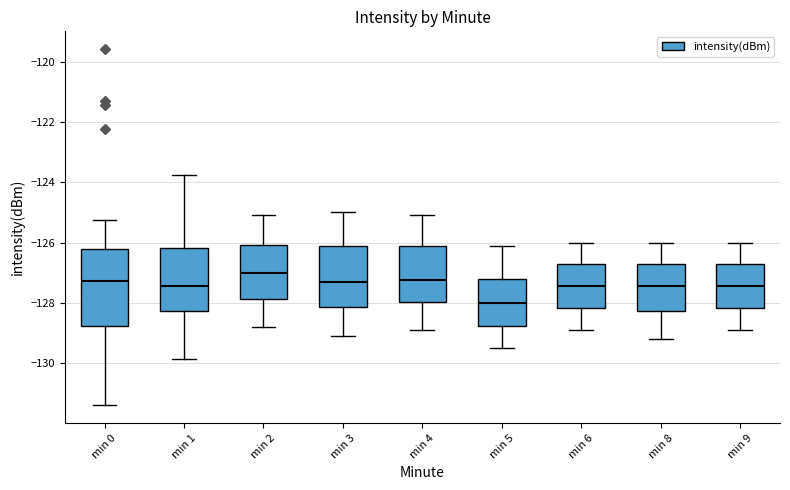

Reading left to right, transcribe this box plot: for each box, give where its median line is, the range the box spans, and where its two whiskers end, as read against the y-axis. The values are not printed on the chart, so give them approximately, as read against the axis.

min 0: median -127.2, box -128.8 to -126.2, whiskers -131.4 to -125.2
min 1: median -127.4, box -128.2 to -126.2, whiskers -129.8 to -123.8
min 2: median -127.0, box -127.8 to -126.0, whiskers -128.8 to -125.0
min 3: median -127.2, box -128.2 to -126.2, whiskers -129.0 to -125.0
min 4: median -127.2, box -128.0 to -126.2, whiskers -128.8 to -125.0
min 5: median -128.0, box -128.8 to -127.2, whiskers -129.4 to -126.0
min 6: median -127.4, box -128.2 to -126.8, whiskers -128.8 to -126.0
min 8: median -127.4, box -128.2 to -126.8, whiskers -129.2 to -126.0
min 9: median -127.4, box -128.2 to -126.8, whiskers -128.8 to -126.0